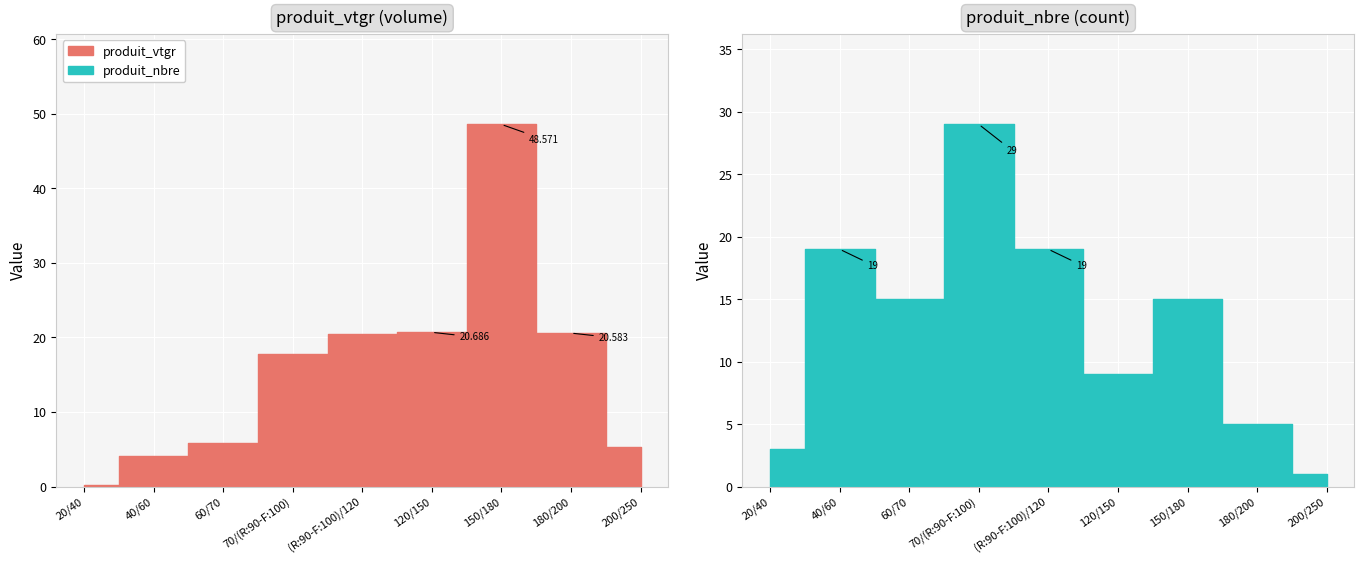

Reading left to right, transcribe all the data shown in this chart.

produit_vtgr: 20/40=0.2	40/60=4.1	60/70=5.8	70/(R:90-F:100)=17.8	(R:90-F:100)/120=20.5	120/150=20.7	150/180=48.6	180/200=20.6	200/250=5.3
produit_nbre: 20/40=3.0	40/60=19.0	60/70=15.0	70/(R:90-F:100)=29.0	(R:90-F:100)/120=19.0	120/150=9.0	150/180=15.0	180/200=5.0	200/250=1.0